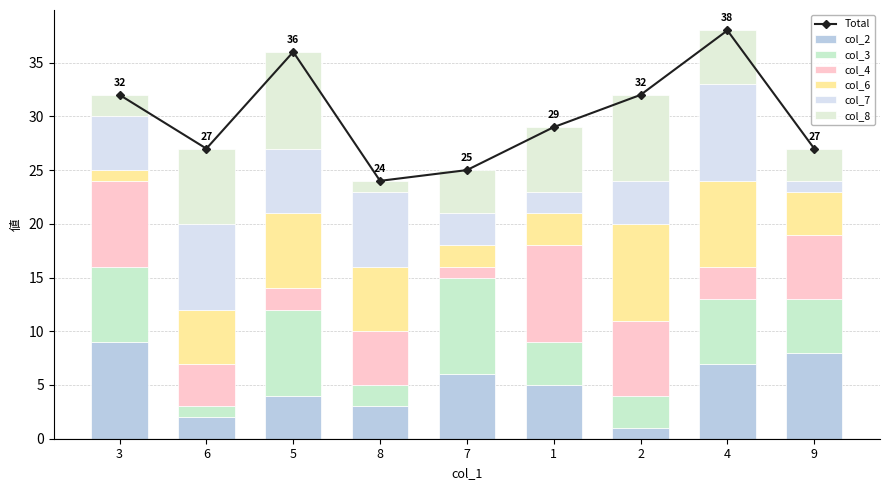

Reading left to right, extract all data points from this chart.

col_2: 3=9	6=2	5=4	8=3	7=6	1=5	2=1	4=7	9=8
col_3: 3=7	6=1	5=8	8=2	7=9	1=4	2=3	4=6	9=5
col_4: 3=8	6=4	5=2	8=5	7=1	1=9	2=7	4=3	9=6
col_6: 3=1	6=5	5=7	8=6	7=2	1=3	2=9	4=8	9=4
col_7: 3=5	6=8	5=6	8=7	7=3	1=2	2=4	4=9	9=1
col_8: 3=2	6=7	5=9	8=1	7=4	1=6	2=8	4=5	9=3